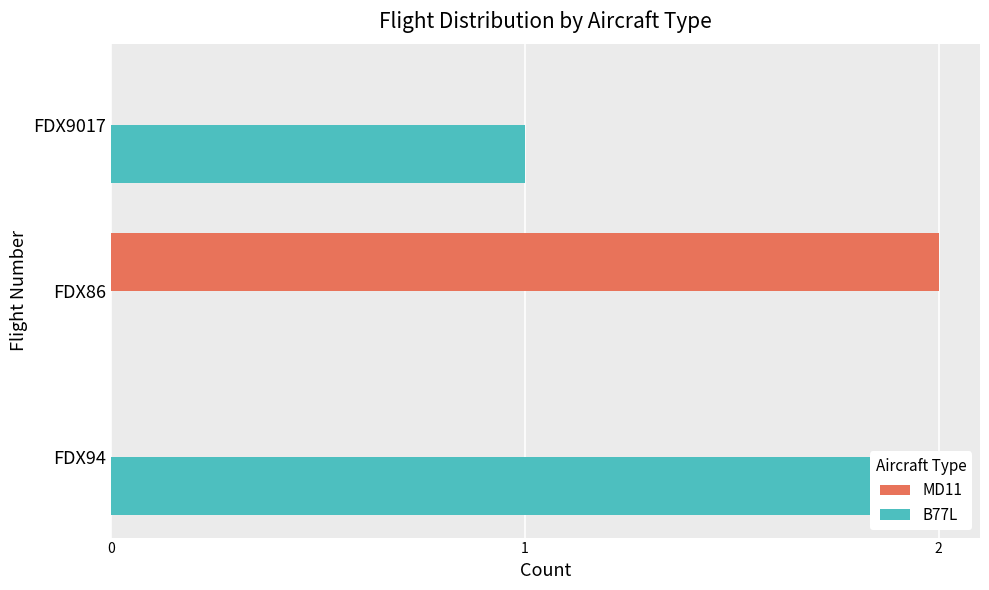

Rank the series at FDX9017 from lowest to highest value.

MD11, B77L